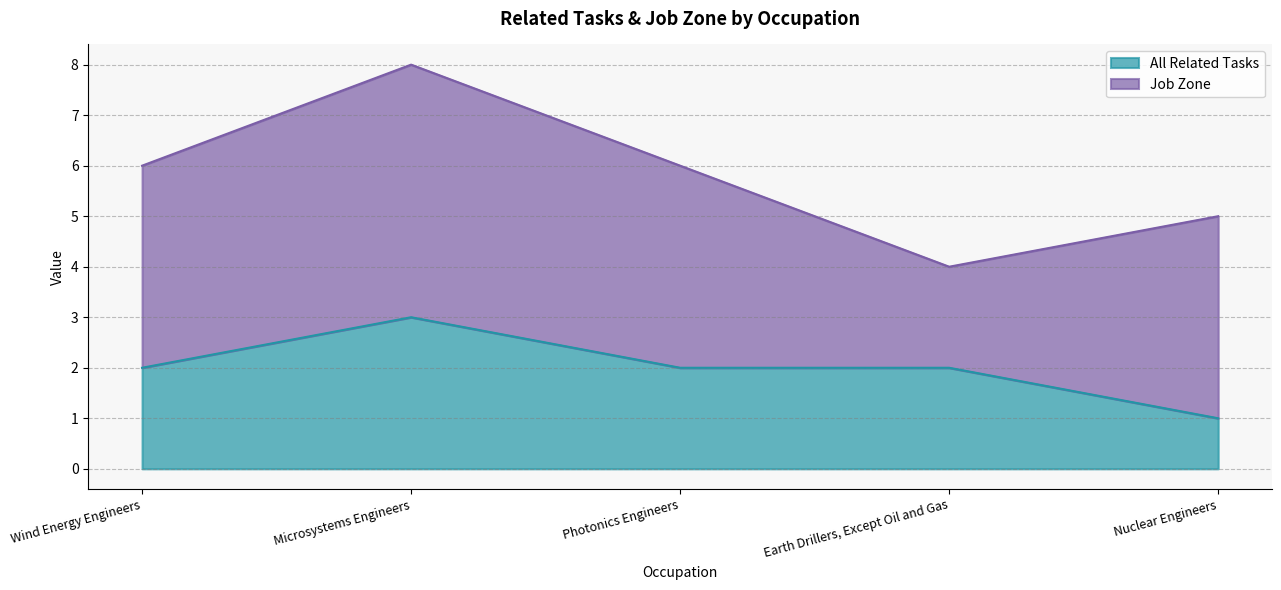

Rank the categories by value from lowest to highest.

Nuclear Engineers, Wind Energy Engineers, Photonics Engineers, Earth Drillers, Except Oil and Gas, Microsystems Engineers